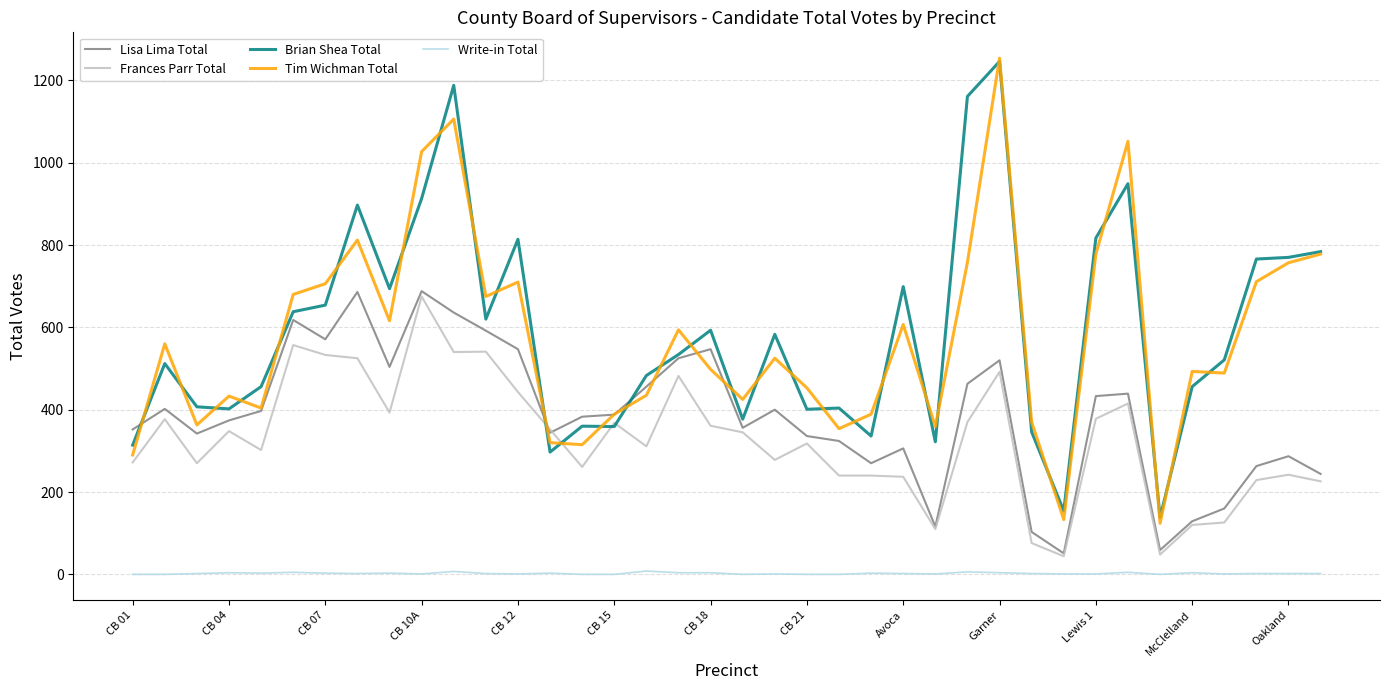

Which series has the largest range (max minus min)?

Tim Wichman Total